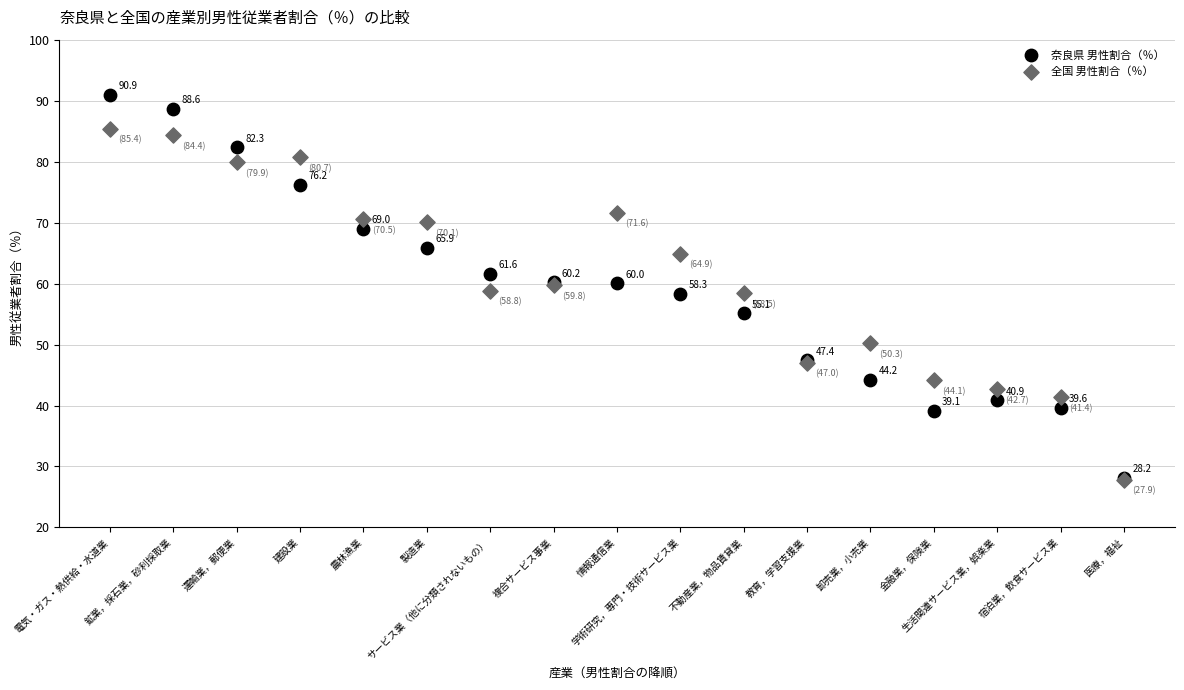

Which series has the largest Y range (max minus min)?

奈良県 男性割合（％）